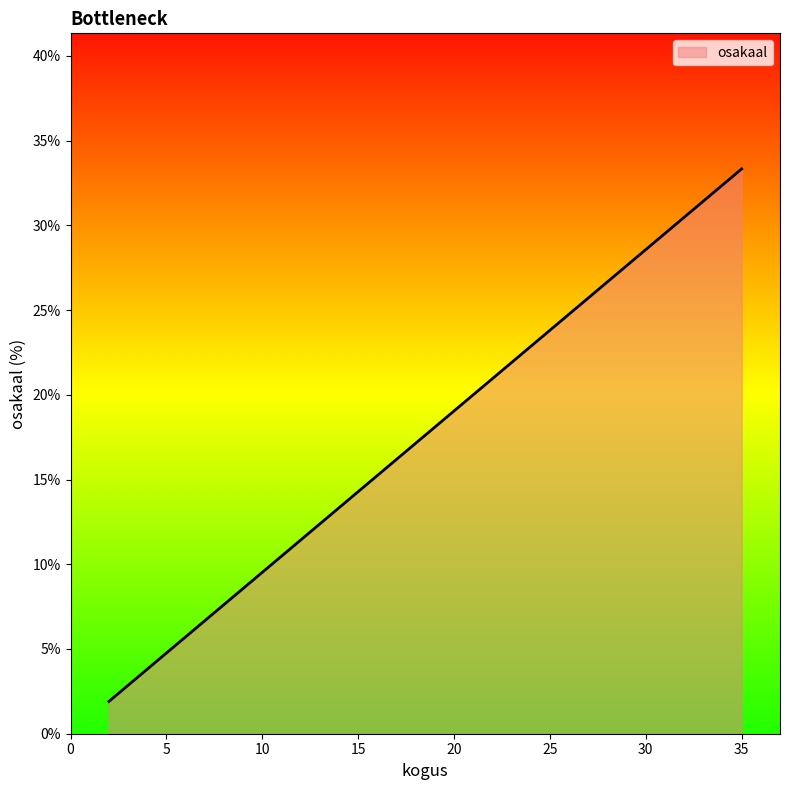

What is the smallest value displayed?

1.9